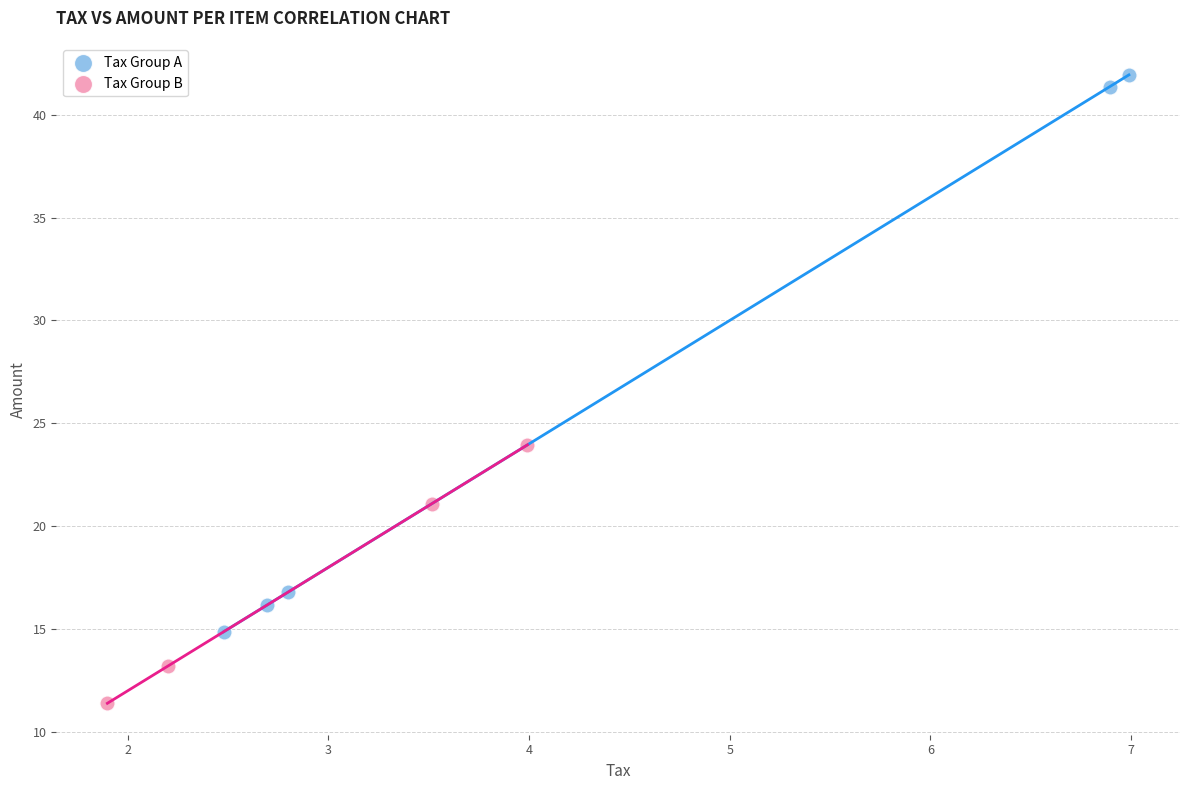

Which series has the widest spread of Y values?

Tax Group A